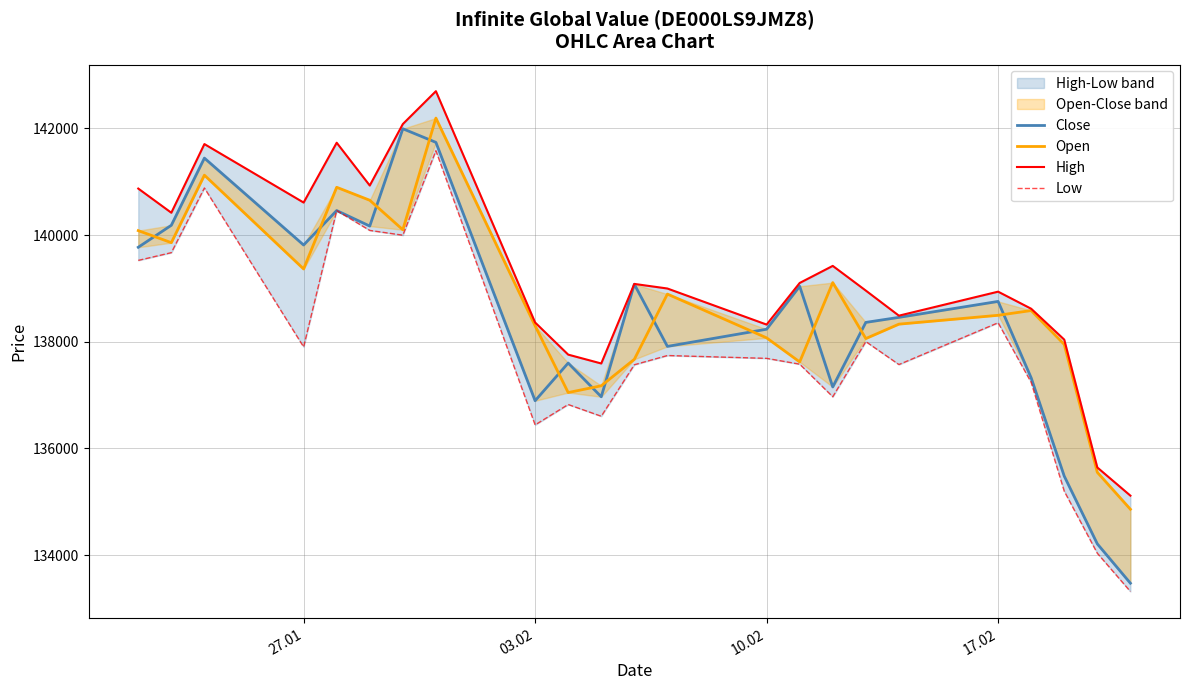

Reading right to left, extract all data points from this chart.

Close: 133475	134212	135481	137323	138756	138457	138363	137153	139040	138235	137913	139078	136969	137601	136895	141737	141992	140168	140459	139813	141442	140183	139771
Open: 134861	135553	137950	138585	138496	138330	138060	139109	137622	138073	138894	137671	137175	137048	138299	142192	140099	140652	140895	139364	141122	139857	140083
High: 135116	135644	138040	138619	138939	138489	138959	139422	139102	138322	138998	139084	137593	137759	138361	142696	142080	140928	141730	140609	141705	140418	140871
Low: 133320	134036	135199	137238	138356	137573	138003	136969	137580	137689	137742	137569	136604	136824	136442	141580	139997	140087	140459	137903	140882	139670	139525